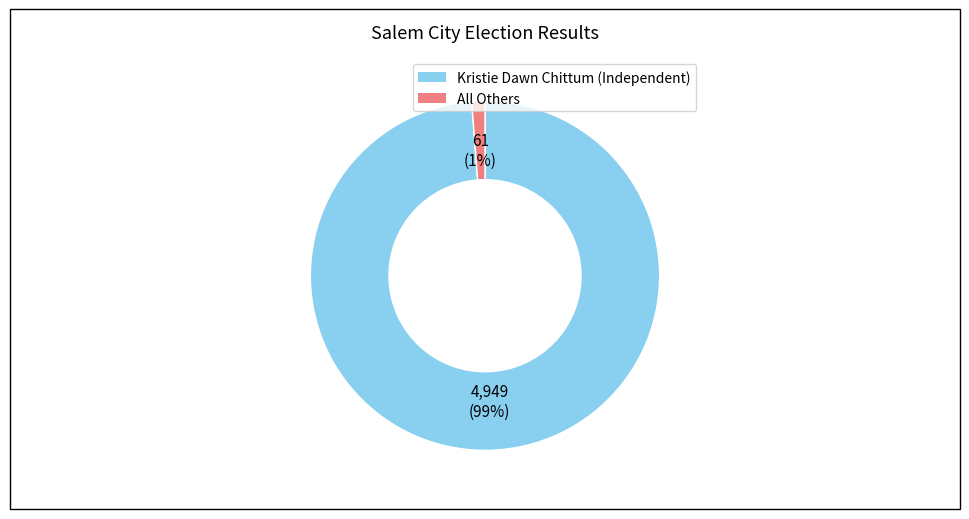

Is there a majority slice in this chart?

Yes